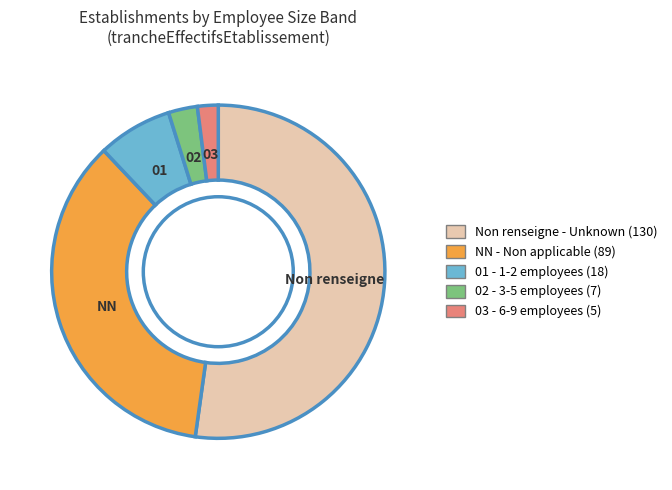

Is there a majority slice in this chart?

Yes